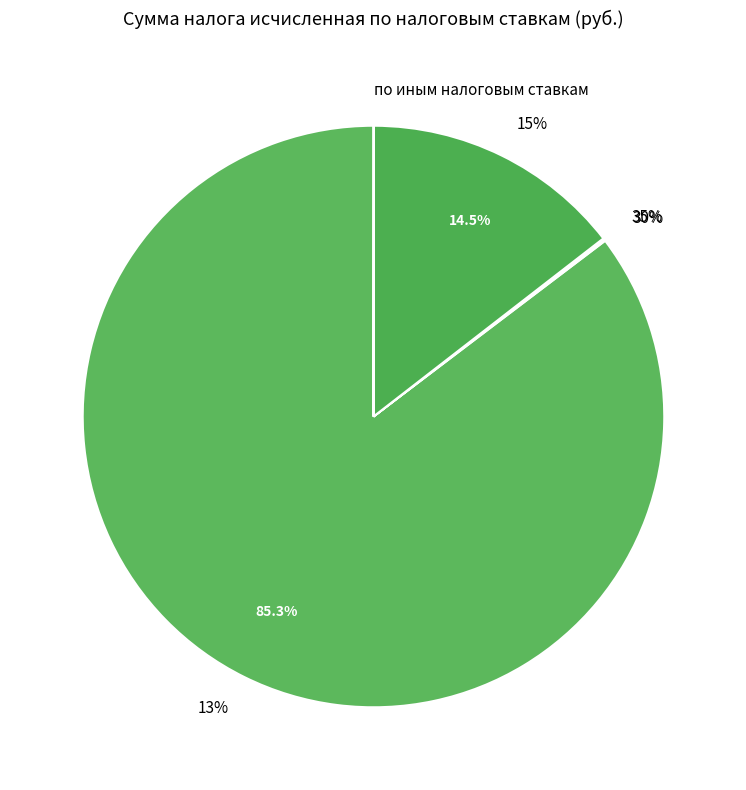

What is the ratio of the value at 30% to the value at по иным налоговым ставкам?

3.6